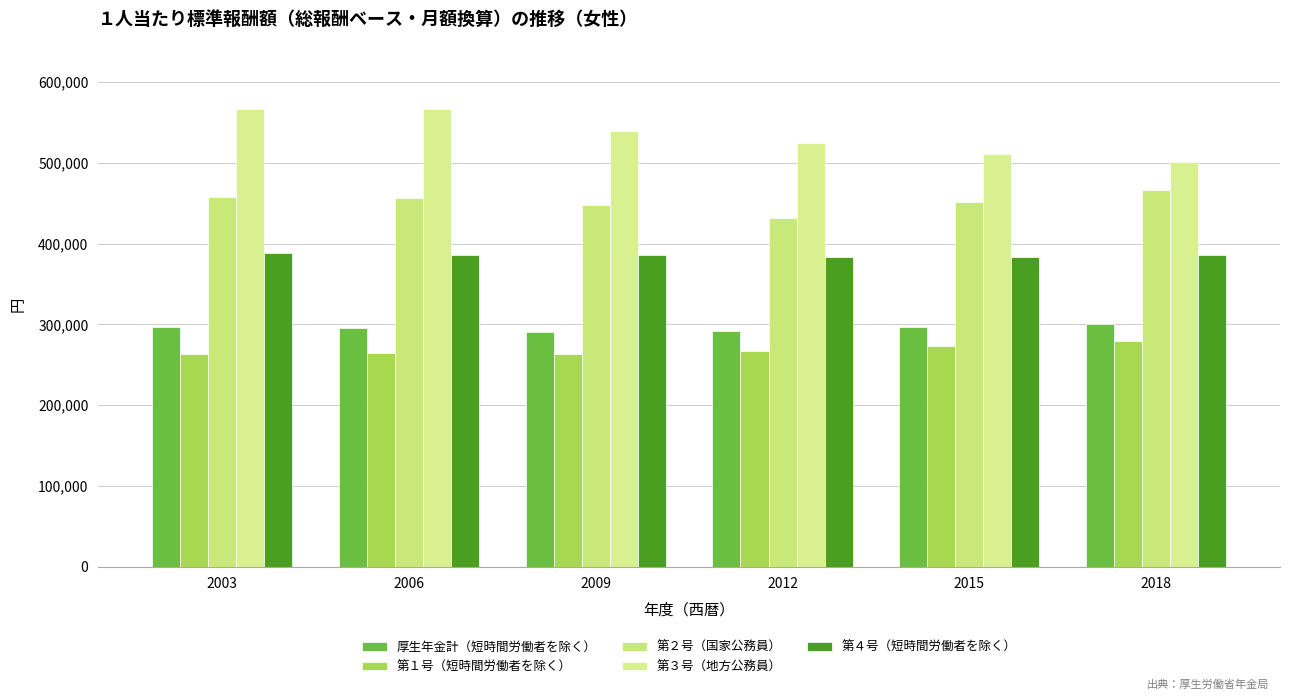

How many values in the 第４号（短時間労働者を除く） series are below 385537?

3